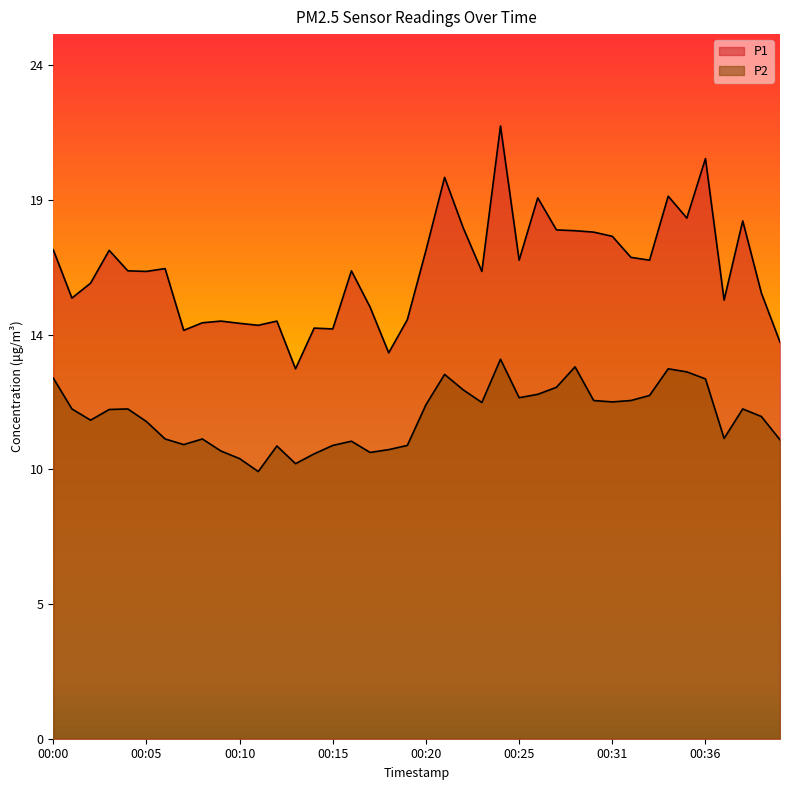

List the series in order of their overall mean, lowest first.

P2, P1